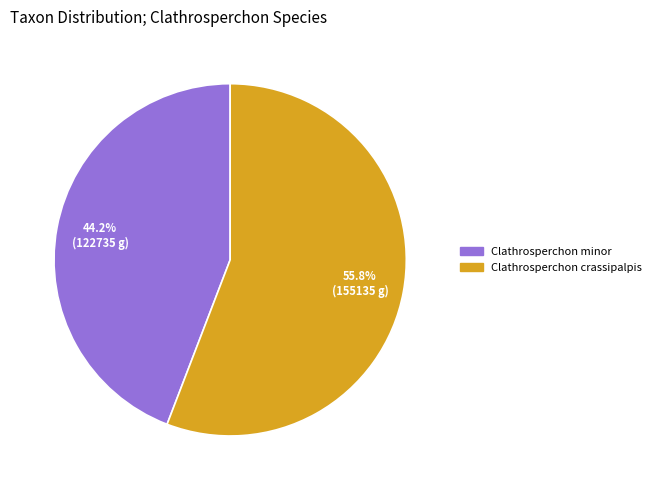

Is there any slice that represents more than half of the pie?

Yes